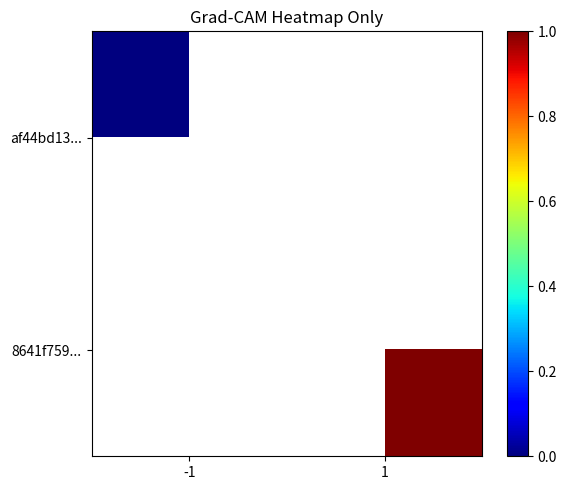

At how many categories does at least one series exceed 0?

1